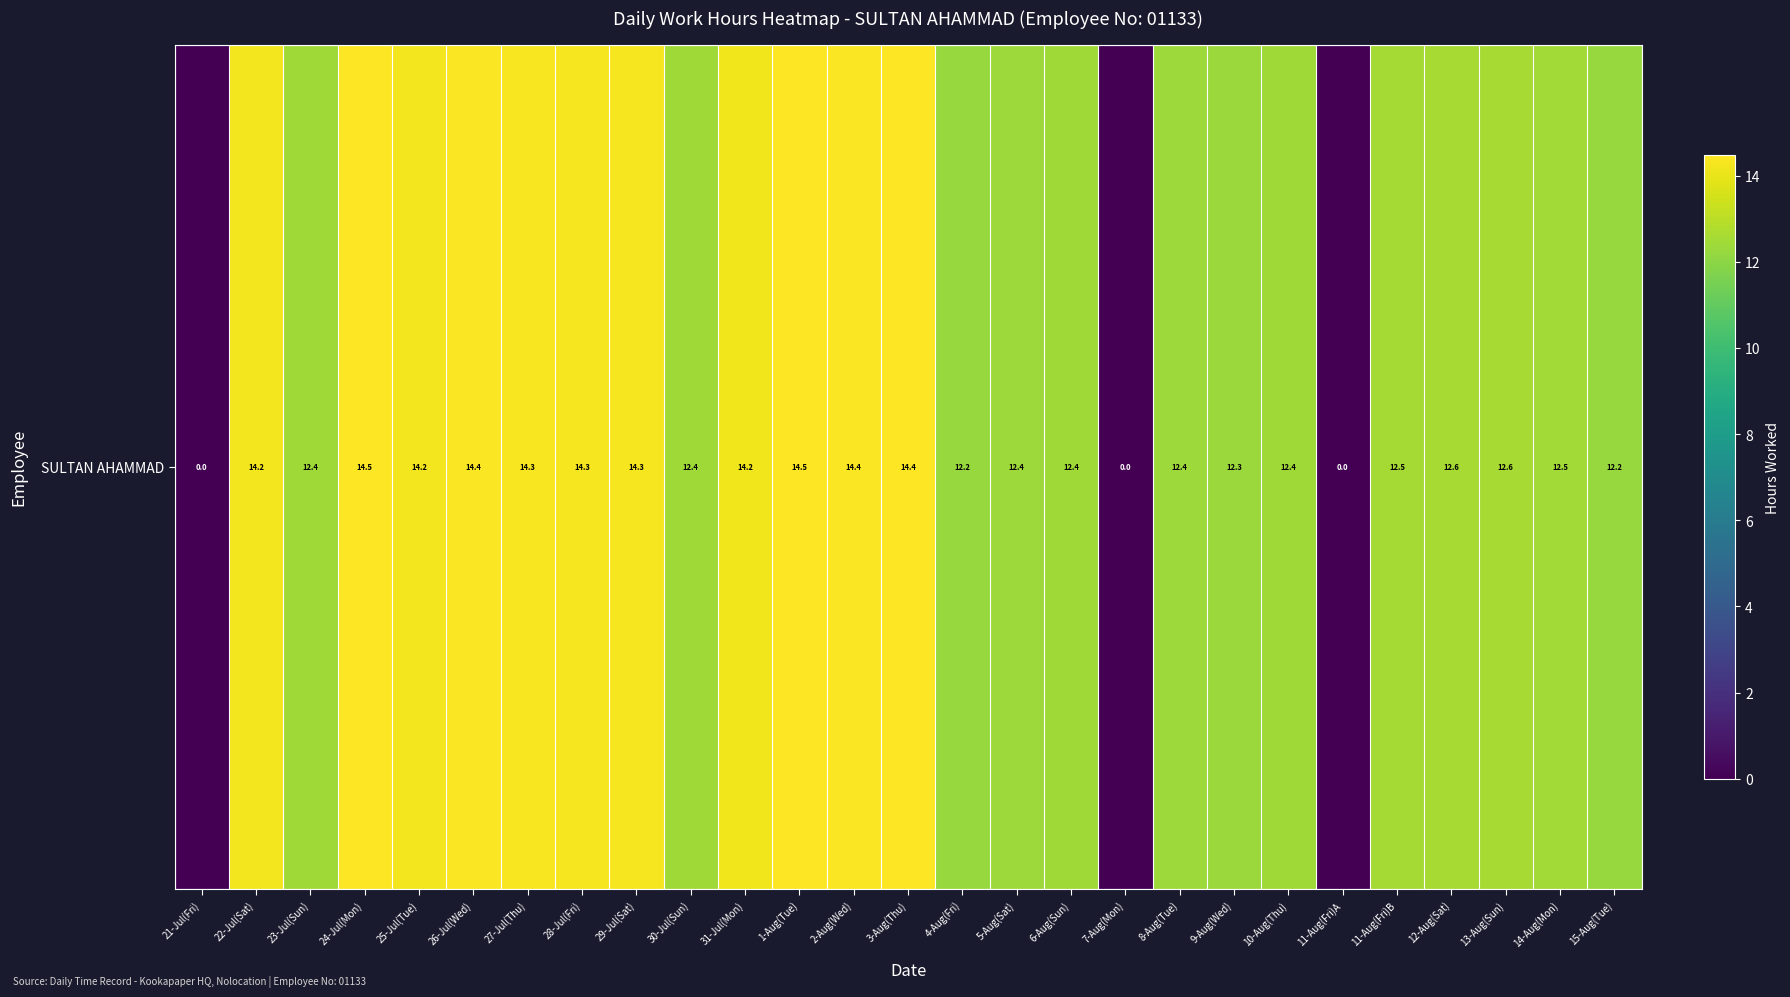

What is the ratio of the value at 25-Jul(Tue) to the value at 9-Aug(Wed)?

1.2